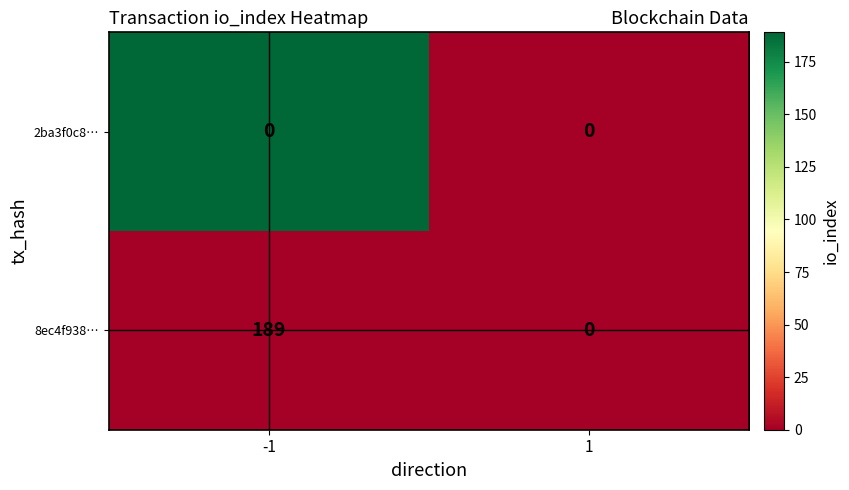

Count the number of categories in the chart.

2